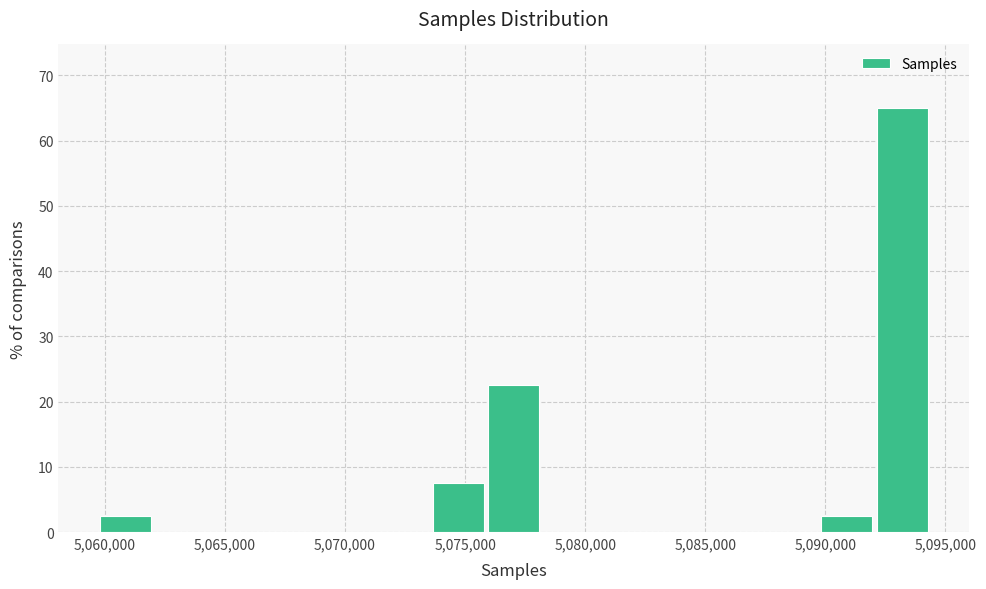

What is the height of the bar covering 5076000 to 5078500 on the x-axis? Neither the bar edges nor the heights are printed on the chart, so give them approximately, as read against the axes.

23